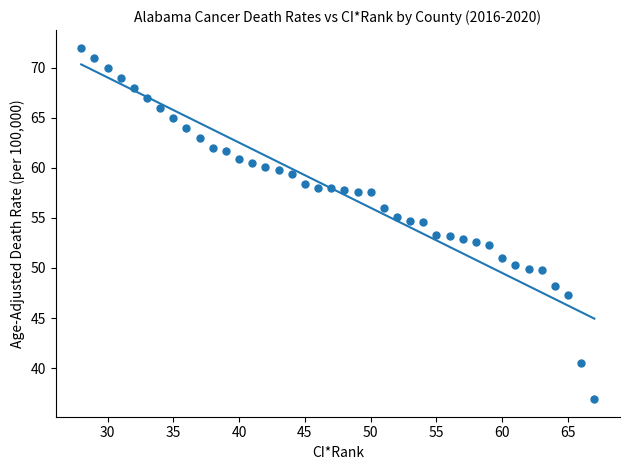

What is the range of Y values (max minus min)?

35.1